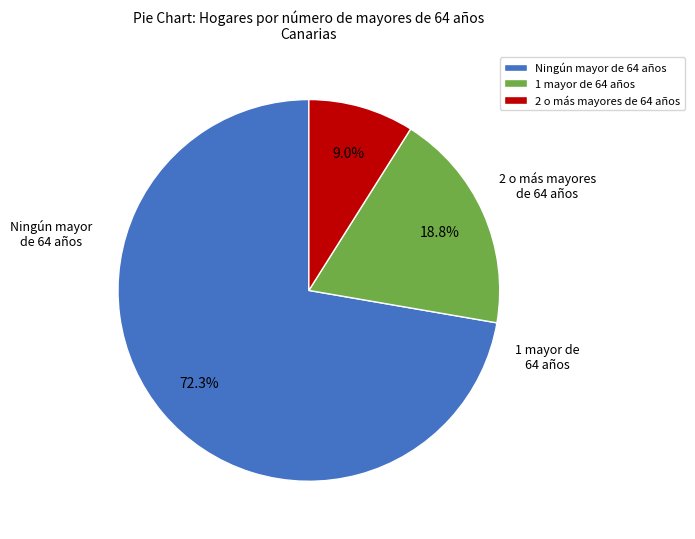

What percentage is NOT represented by Ningún mayor de 64 años?

27.7%